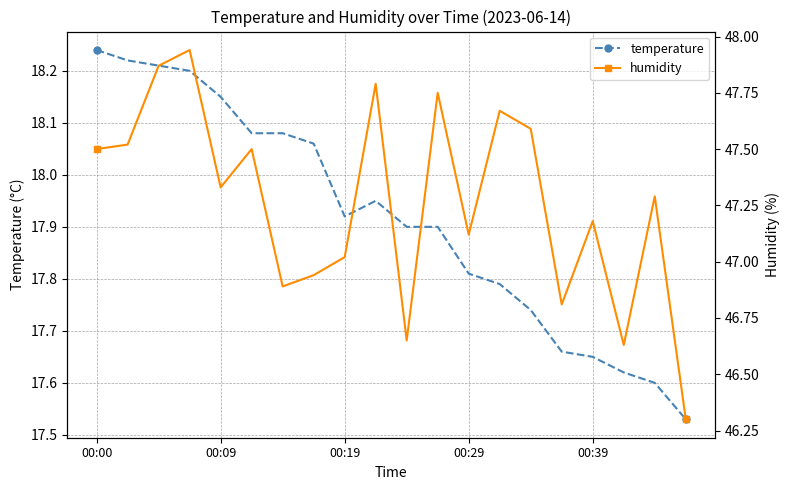

Which series has the largest range (max minus min)?

humidity